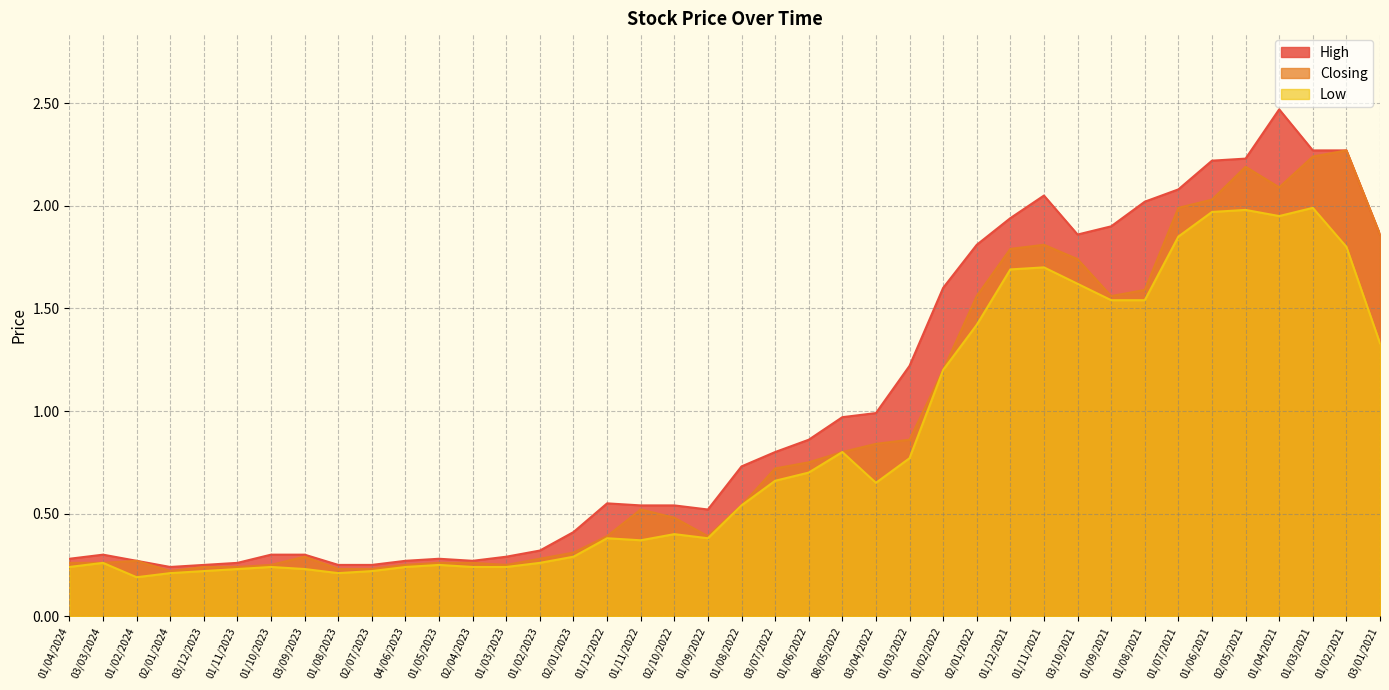

Does the chart display data point markers on the line(s)?

No